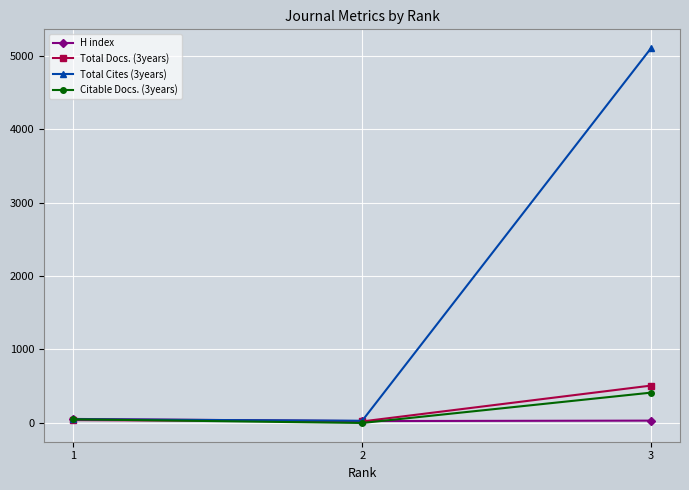

The value of Citable Docs. (3years) at 2 is -280. True or false?

False